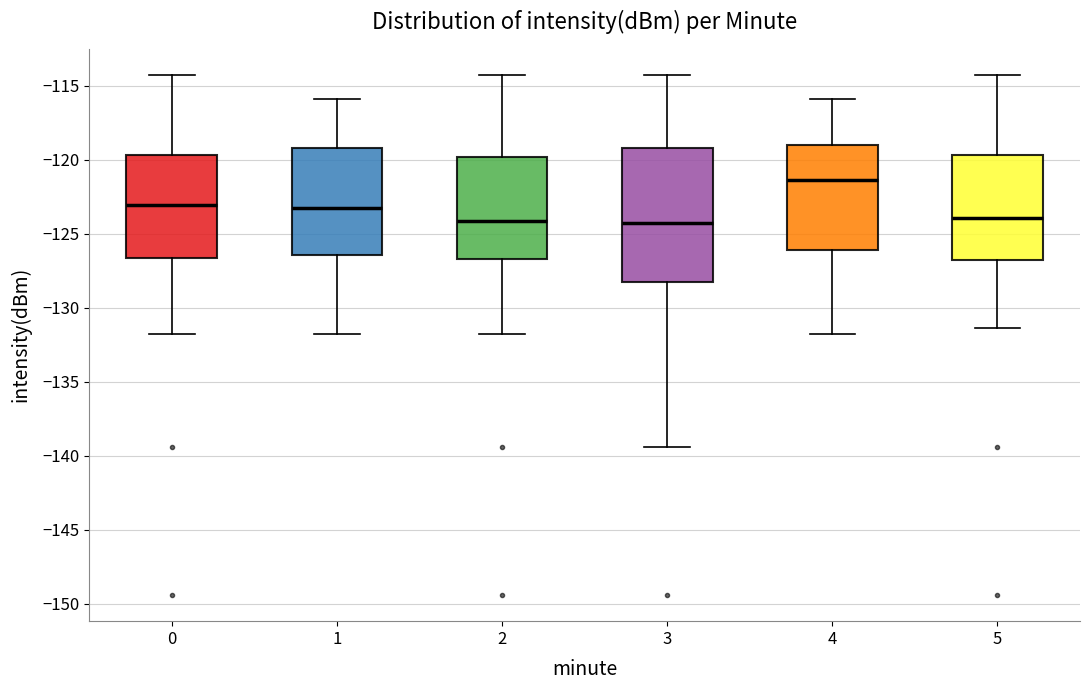

Reading left to right, read every box against the y-axis: the position of its median line, the range the box covers, and the ends of its whiskers. The values are not printed on the chart, so give them approximately, as read against the axis.

0: median -123.0, box -126.5 to -119.5, whiskers -132.0 to -114.0
1: median -123.0, box -126.5 to -119.0, whiskers -132.0 to -116.0
2: median -124.0, box -126.5 to -120.0, whiskers -132.0 to -114.0
3: median -124.0, box -128.5 to -119.0, whiskers -139.5 to -114.0
4: median -121.5, box -126.0 to -119.0, whiskers -132.0 to -116.0
5: median -124.0, box -127.0 to -119.5, whiskers -131.5 to -114.0